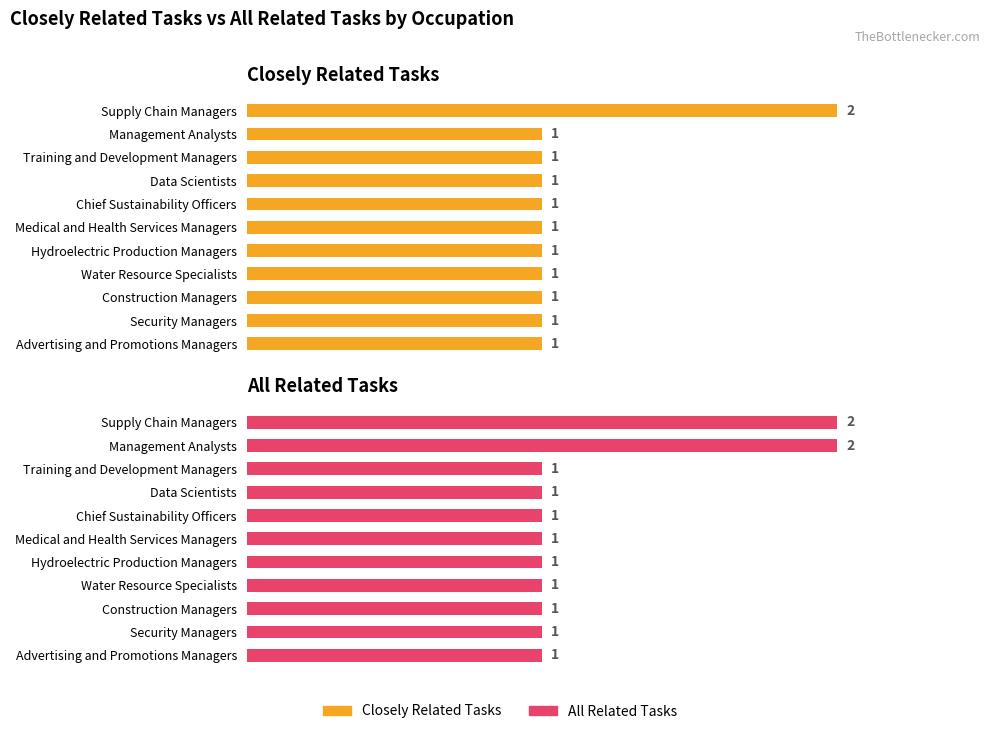

Which series has the largest total across all categories?

All Related Tasks